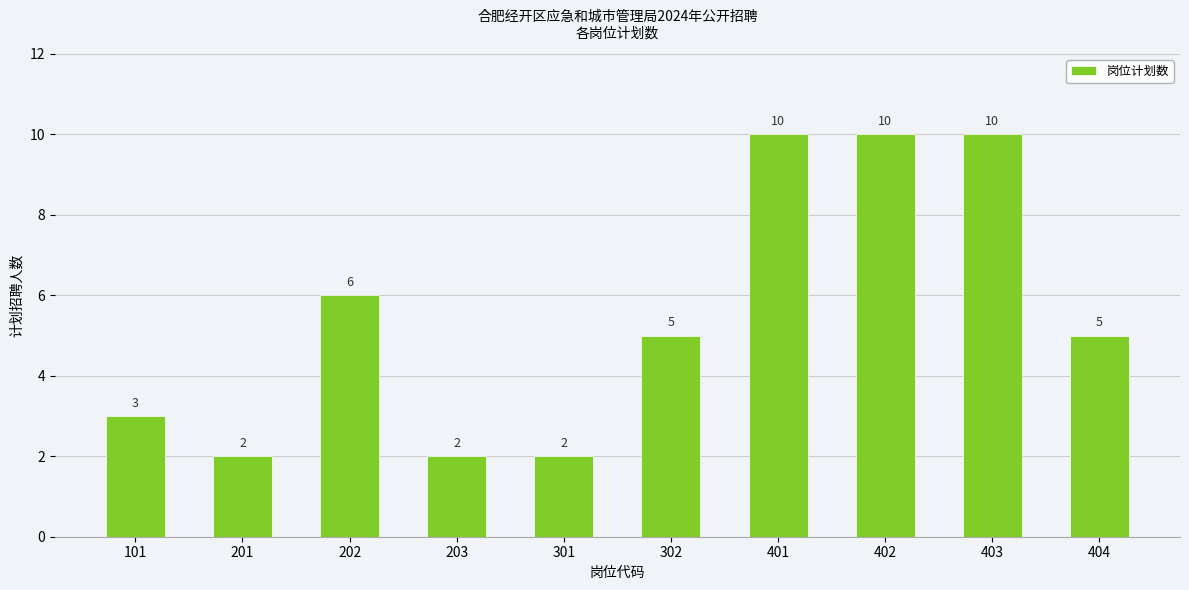

What is the minimum value shown in the chart?

2